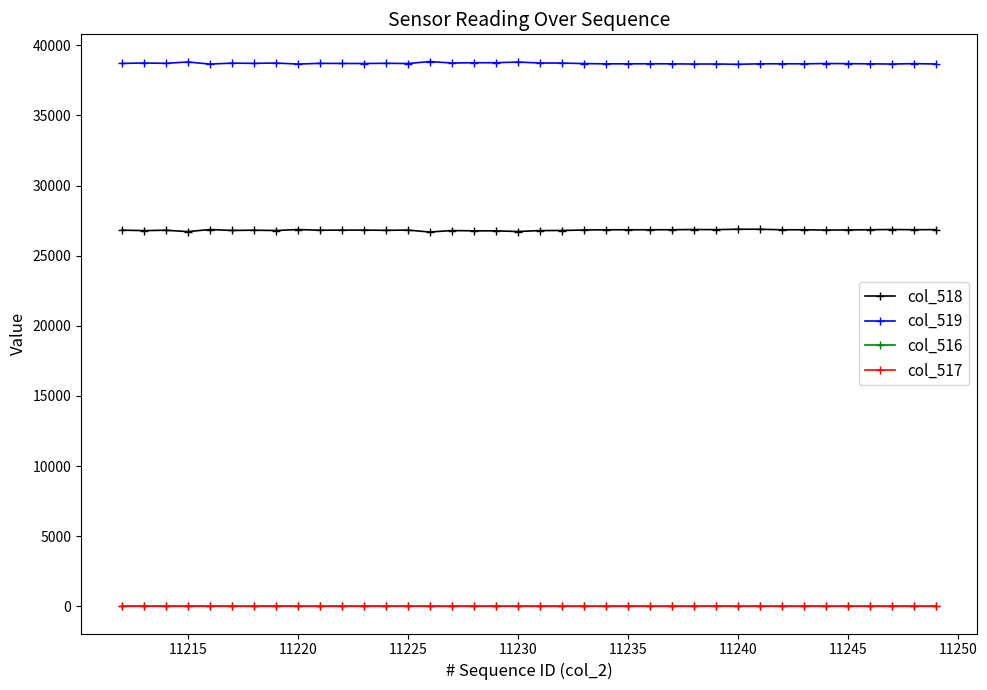

What is the maximum value shown in the chart?

38844